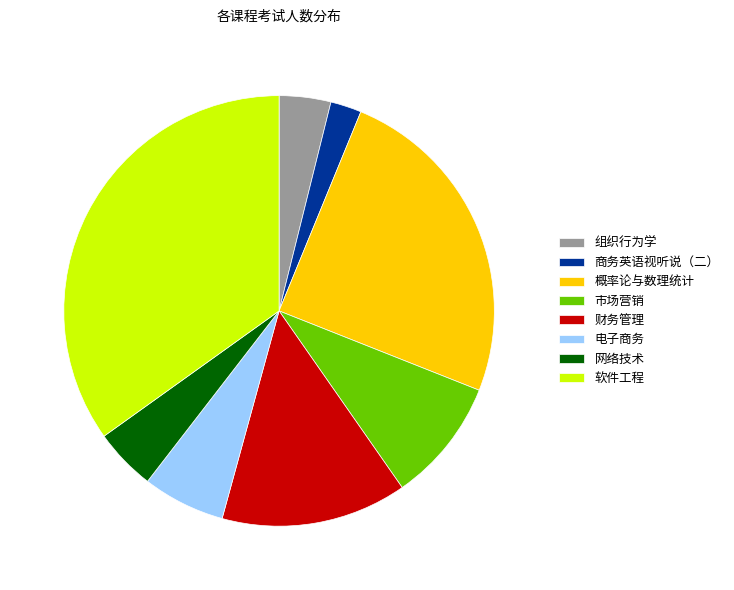

Combined, do 市场营销 and 电子商务 account for over 50%?

No